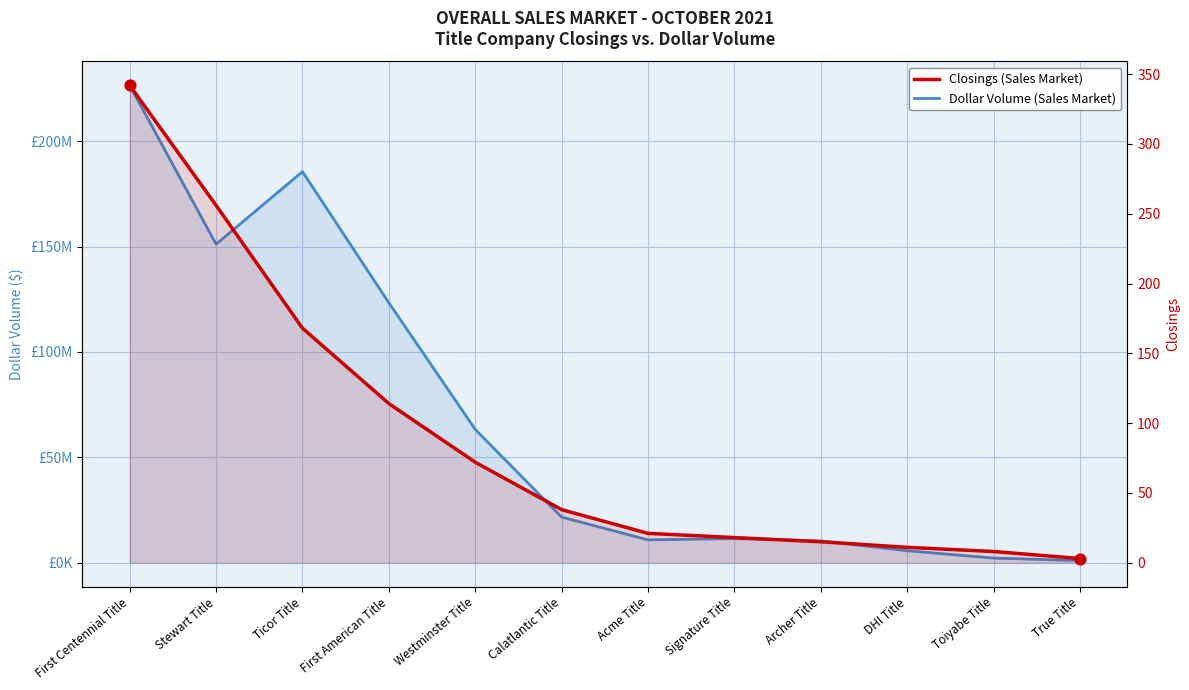

Is the value of Dollar Volume (Sales Market) at Stewart Title greater than the value of Closings (Sales Market) at First Centennial Title?

Yes